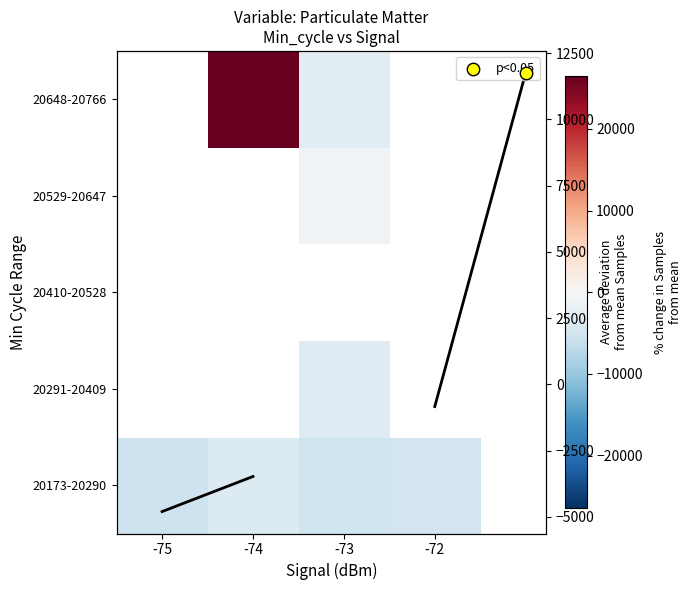

Between -74 and -73, which series saw the biggest shift?

20648-20766